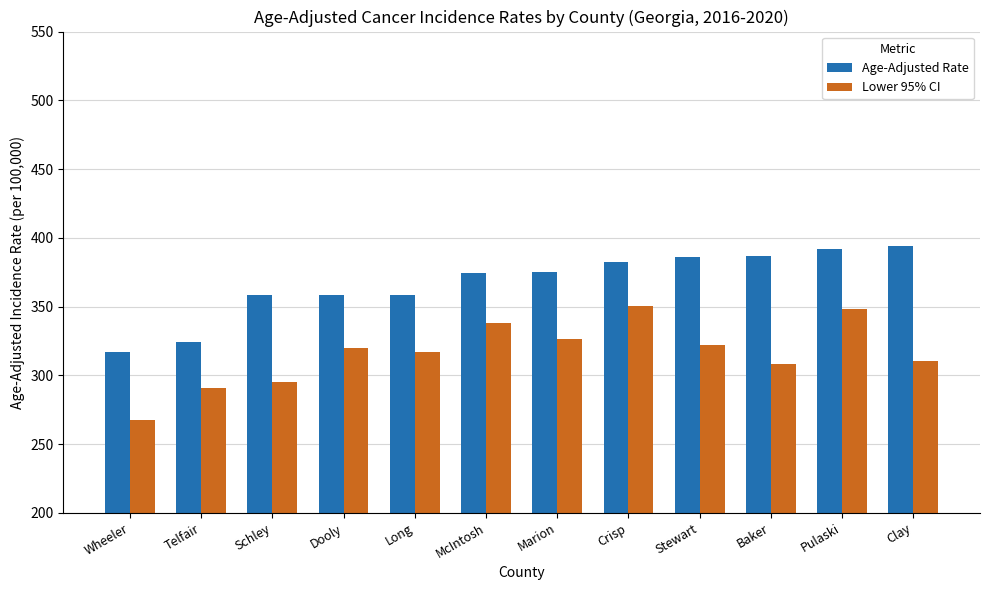

What is the sum of all Age-Adjusted Rate values?

4406.1